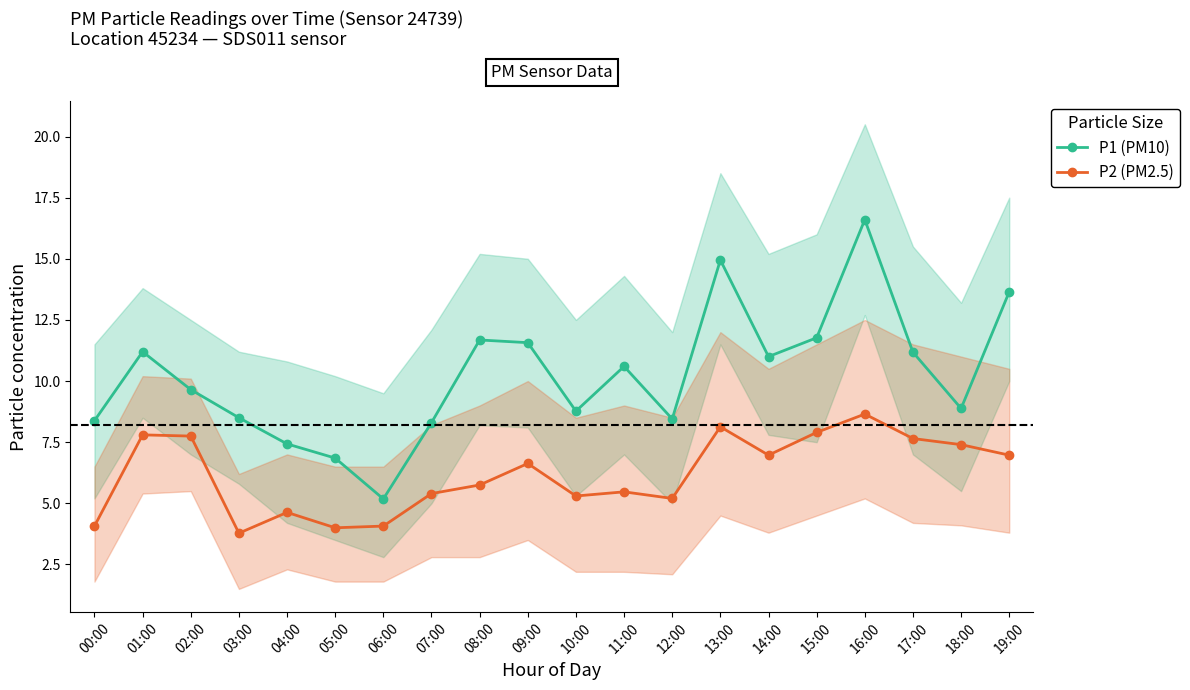

True or false: P2 (PM2.5) and P1 (PM10) intersect in this chart.

False